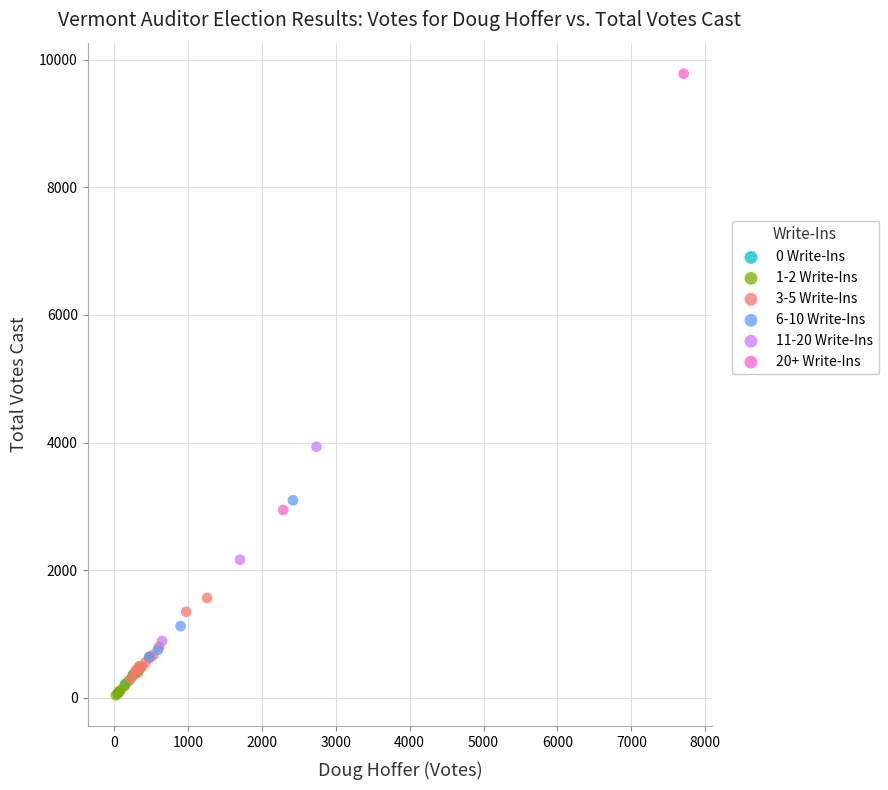

What are all the series names shown in the legend?

0 Write-Ins, 1-2 Write-Ins, 3-5 Write-Ins, 6-10 Write-Ins, 11-20 Write-Ins, 20+ Write-Ins